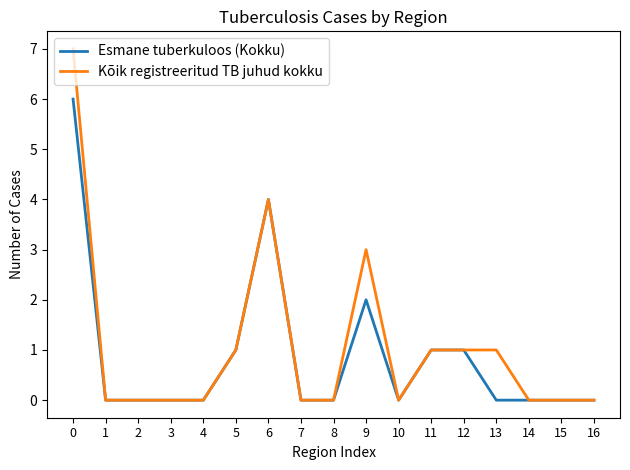

What is the highest value of the Esmane tuberkuloos (Kokku) series?

6